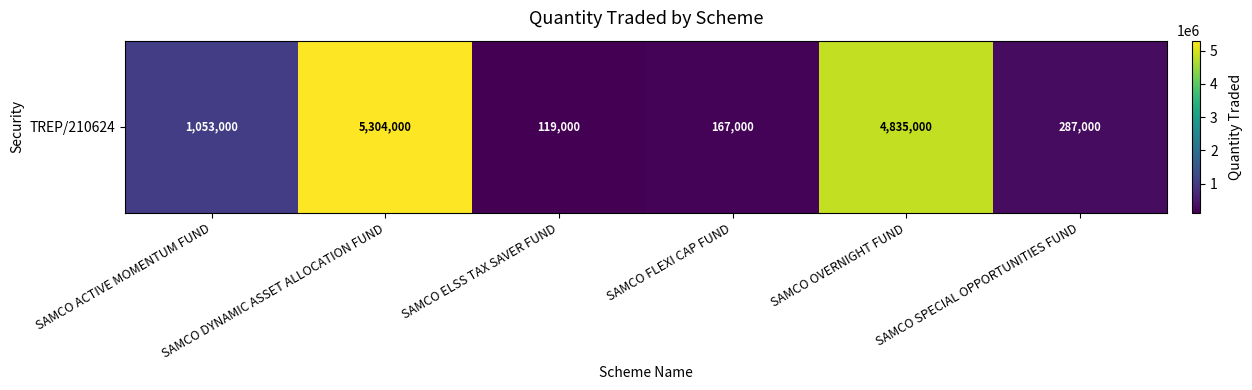

Which label corresponds to the largest value in the chart?

SAMCO DYNAMIC ASSET ALLOCATION FUND